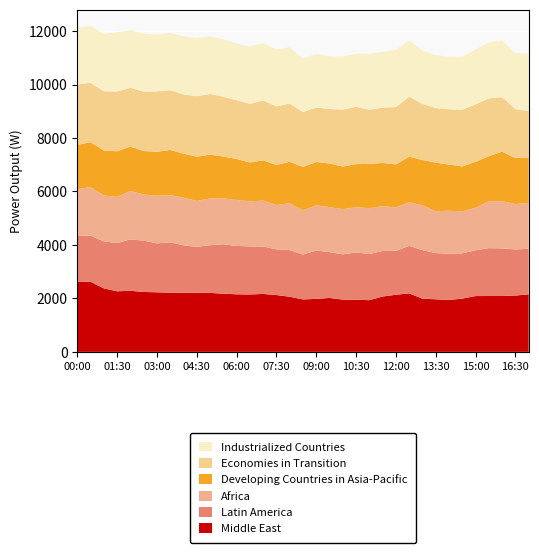

Reading left to right, extract all data points from this chart.

Middle East: 00:00=2611	00:30=2623	01:00=2374	01:30=2265	02:00=2284	02:30=2241	03:00=2228	03:30=2215	04:00=2216	04:30=2210	05:00=2205	05:30=2176	06:00=2153	06:30=2147	07:00=2167	07:30=2125	08:00=2062	08:30=1961	09:00=1982	09:30=2017	10:00=1954	10:30=1949	11:00=1934	11:30=2070	12:00=2137	12:30=2189	13:00=1989	13:30=1966	14:00=1941	14:30=1993	15:00=2087	15:30=2089	16:00=2089	16:30=2108	17:00=2150
Latin America: 00:00=1723	00:30=1723	01:00=1759	01:30=1804	02:00=1924	02:30=1920	03:00=1830	03:30=1884	04:00=1771	04:30=1718	05:00=1786	05:30=1848	06:00=1809	06:30=1800	07:00=1773	07:30=1712	08:00=1746	08:30=1681	09:00=1809	09:30=1714	10:00=1693	10:30=1771	11:00=1725	11:30=1705	12:00=1641	12:30=1778	13:00=1816	13:30=1730	14:00=1729	14:30=1693	15:00=1713	15:30=1790	16:00=1782	16:30=1722	17:00=1709
Africa: 00:00=1752	00:30=1816	01:00=1718	01:30=1727	02:00=1812	02:30=1726	03:00=1782	03:30=1765	04:00=1782	04:30=1718	05:00=1747	05:30=1718	06:00=1722	06:30=1683	07:00=1721	07:30=1658	08:00=1749	08:30=1652	09:00=1690	09:30=1683	10:00=1692	10:30=1692	11:00=1716	11:30=1675	12:00=1623	12:30=1630	13:00=1677	13:30=1567	14:00=1608	14:30=1567	15:00=1591	15:30=1758	16:00=1765	16:30=1701	17:00=1714
Developing Countries in Asia-Pacific: 00:00=1658	00:30=1681	01:00=1683	01:30=1709	02:00=1660	02:30=1627	03:00=1647	03:30=1689	04:00=1648	04:30=1657	05:00=1639	05:30=1565	06:00=1534	06:30=1453	07:00=1503	07:30=1497	08:00=1555	08:30=1627	09:00=1621	09:30=1634	10:00=1595	10:30=1611	11:00=1658	11:30=1617	12:00=1610	12:30=1708	13:00=1697	13:30=1817	14:00=1728	14:30=1685	15:00=1718	15:30=1686	16:00=1853	16:30=1716	17:00=1695
Economies in Transition: 00:00=2255	00:30=2224	01:00=2214	01:30=2236	02:00=2199	02:30=2220	03:00=2258	03:30=2237	04:00=2212	04:30=2262	05:00=2271	05:30=2234	06:00=2198	06:30=2196	07:00=2245	07:30=2190	08:00=2180	08:30=2049	09:00=2041	09:30=2038	10:00=2128	10:30=2145	11:00=2026	11:30=2073	12:00=2146	12:30=2241	13:00=2100	13:30=2039	14:00=2072	14:30=2117	15:00=2152	15:30=2161	16:00=2039	16:30=1834	17:00=1744
Industrialized Countries: 00:00=2127	00:30=2121	01:00=2144	01:30=2222	02:00=2152	02:30=2170	03:00=2126	03:30=2141	04:00=2174	04:30=2175	05:00=2157	05:30=2154	06:00=2112	06:30=2147	07:00=2135	07:30=2132	08:00=2103	08:30=2006	09:00=2005	09:30=1978	10:00=1981	10:30=1985	11:00=2093	11:30=2080	12:00=2140	12:30=2115	13:00=1998	13:30=1984	14:00=1962	14:30=1983	15:00=2046	15:30=2092	16:00=2110	16:30=2092	17:00=2147